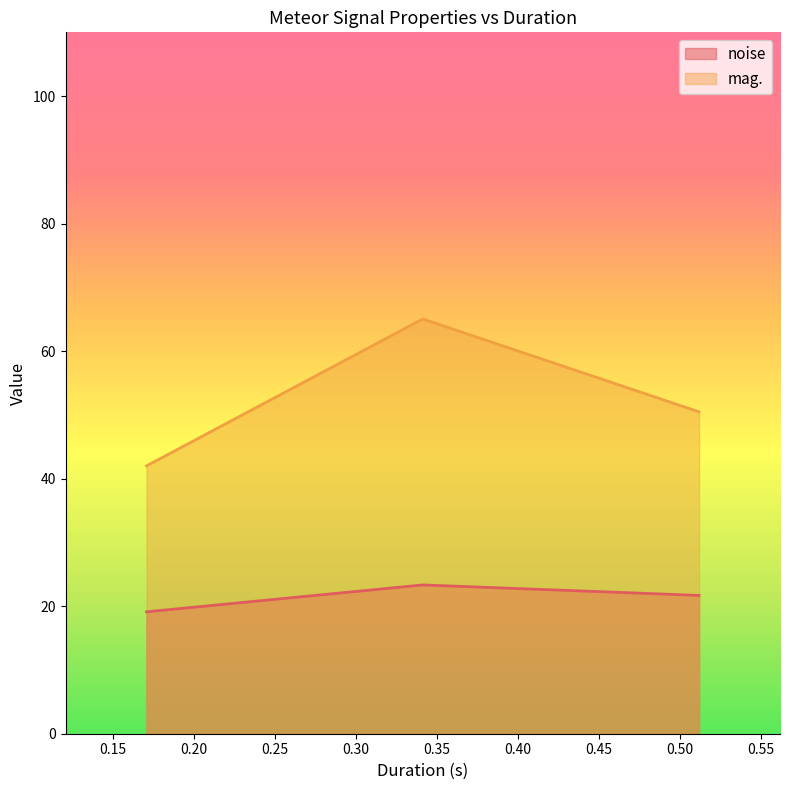

Rank the series by their maximum value, from highest to lowest.

mag., noise